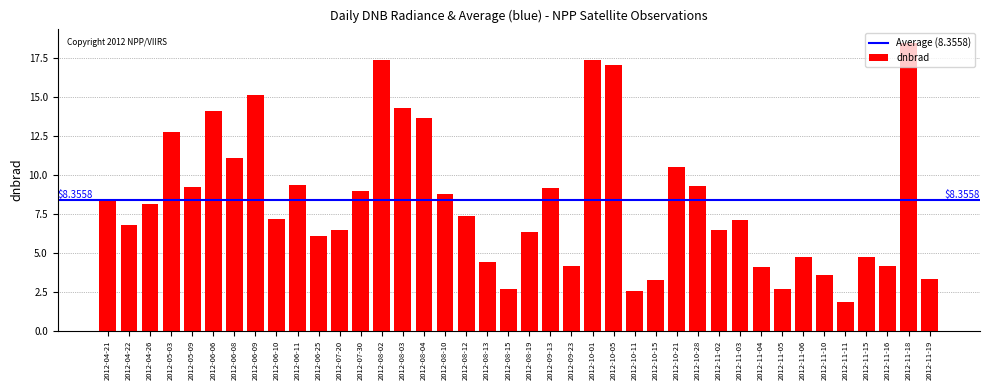

What is the label of the 21st bar from the left?

2012-08-19